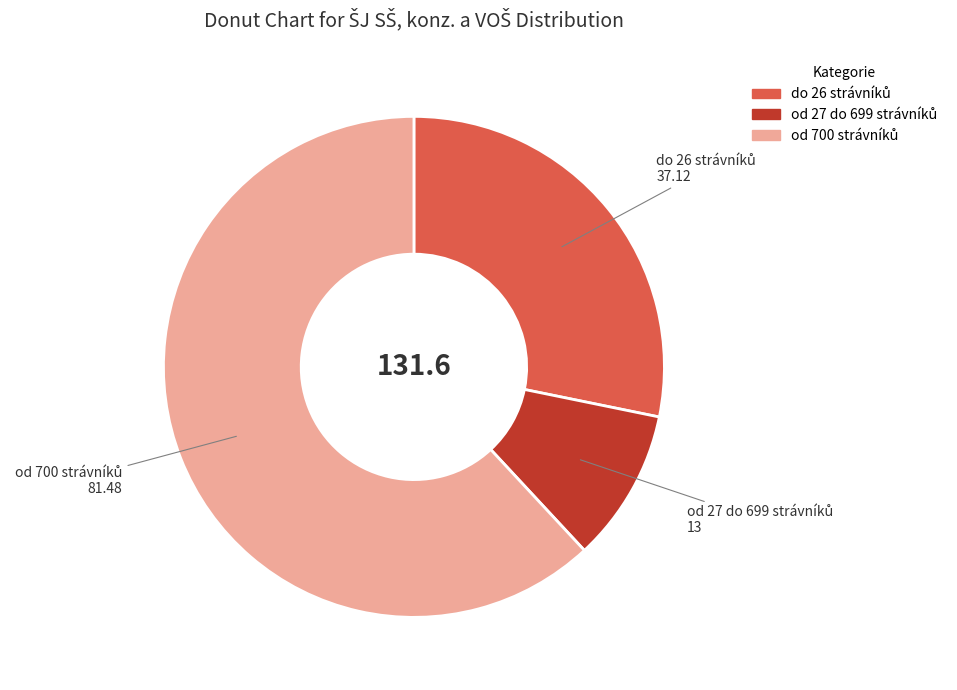

How many slices are in this pie chart?

3